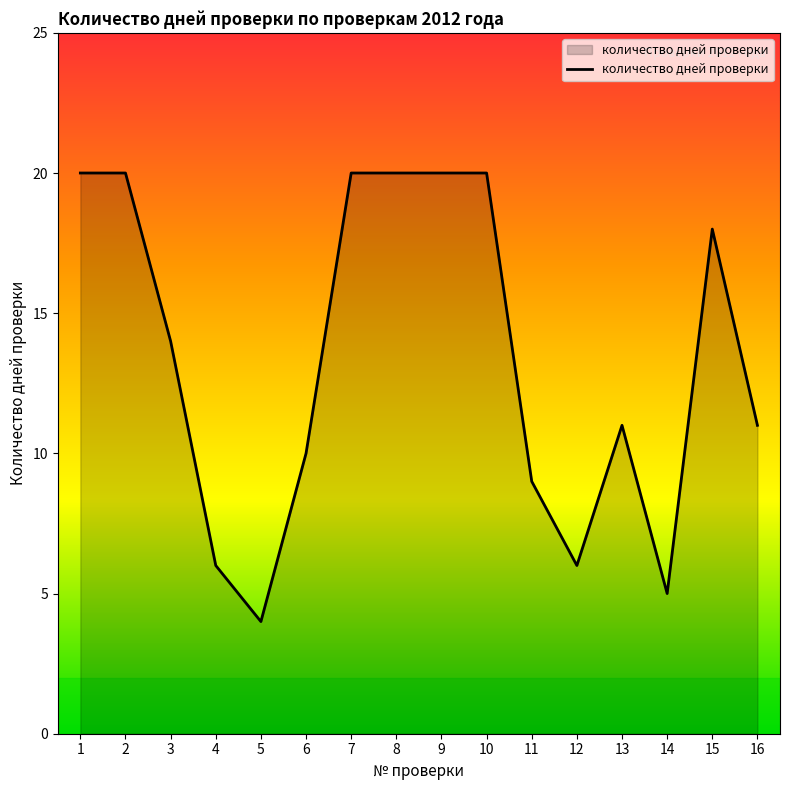

Reading right to left, what are all the values shown in this chart?

11	18	5	11	6	9	20	20	20	20	10	4	6	14	20	20